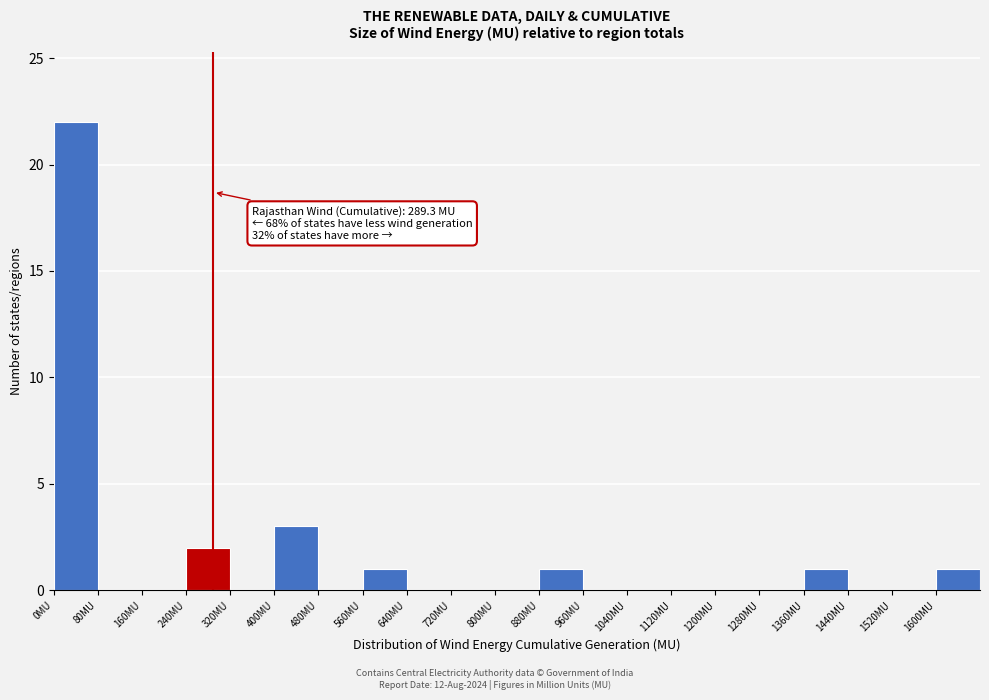

Over which range of the x-axis is the bar tallest?

0 to 80